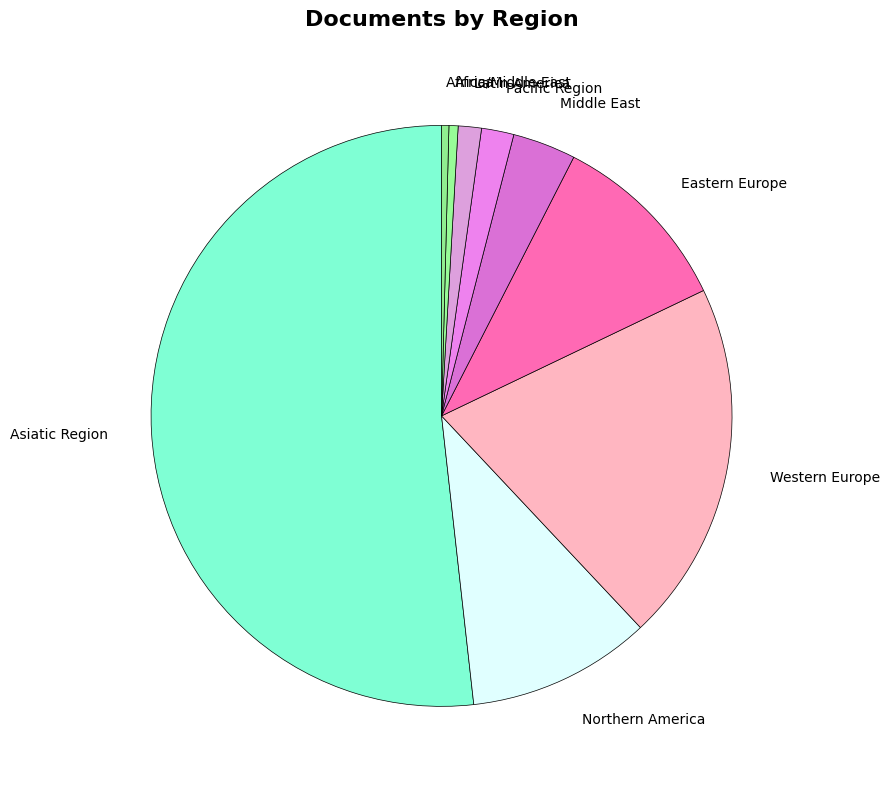

How many slices are in this pie chart?

9